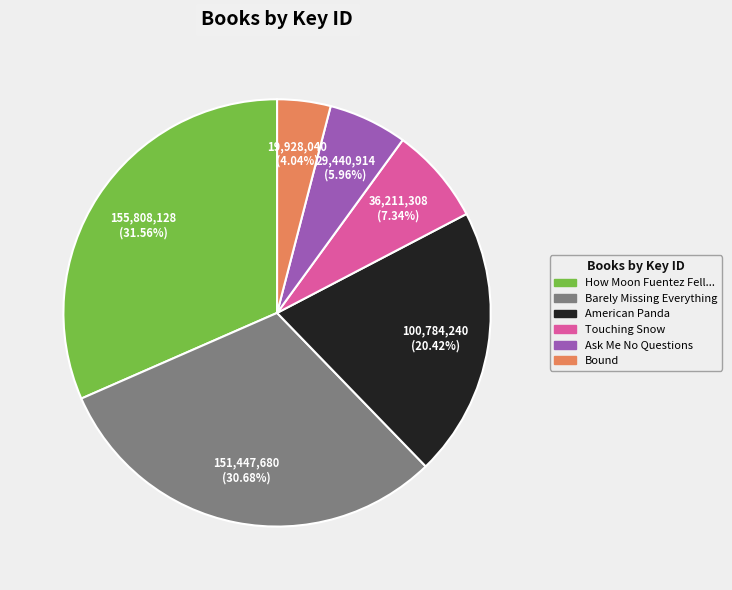

Is there any slice that represents more than half of the pie?

No